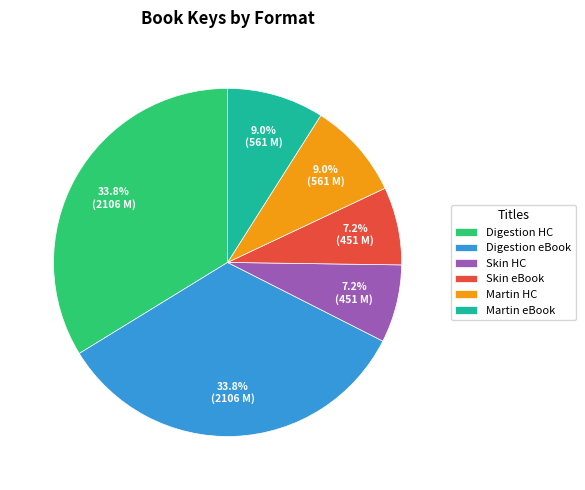

Is there any slice that represents more than half of the pie?

No